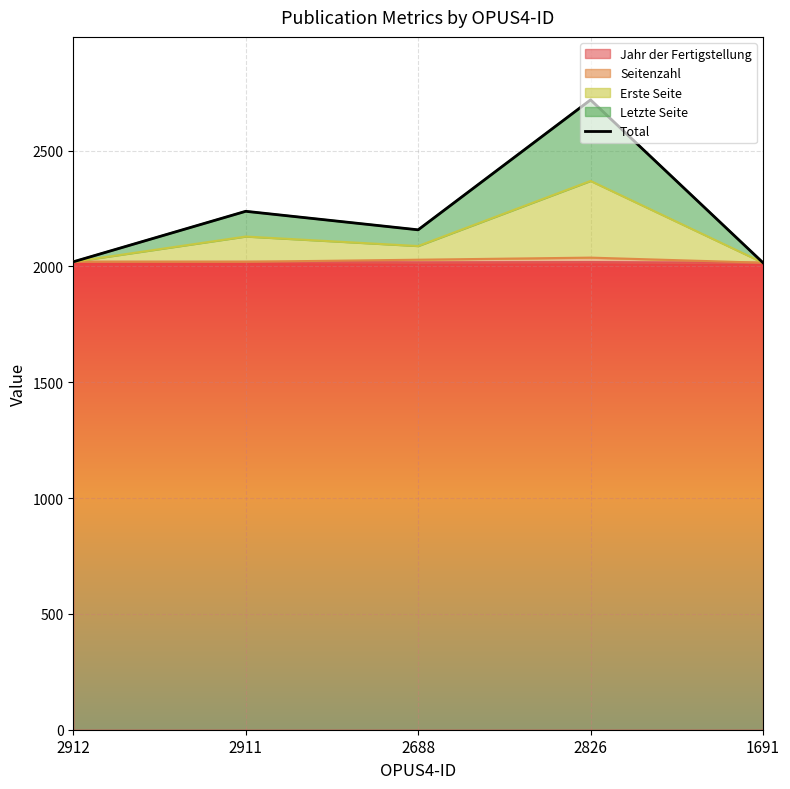

What is the label of the 3rd point from the right?

2688